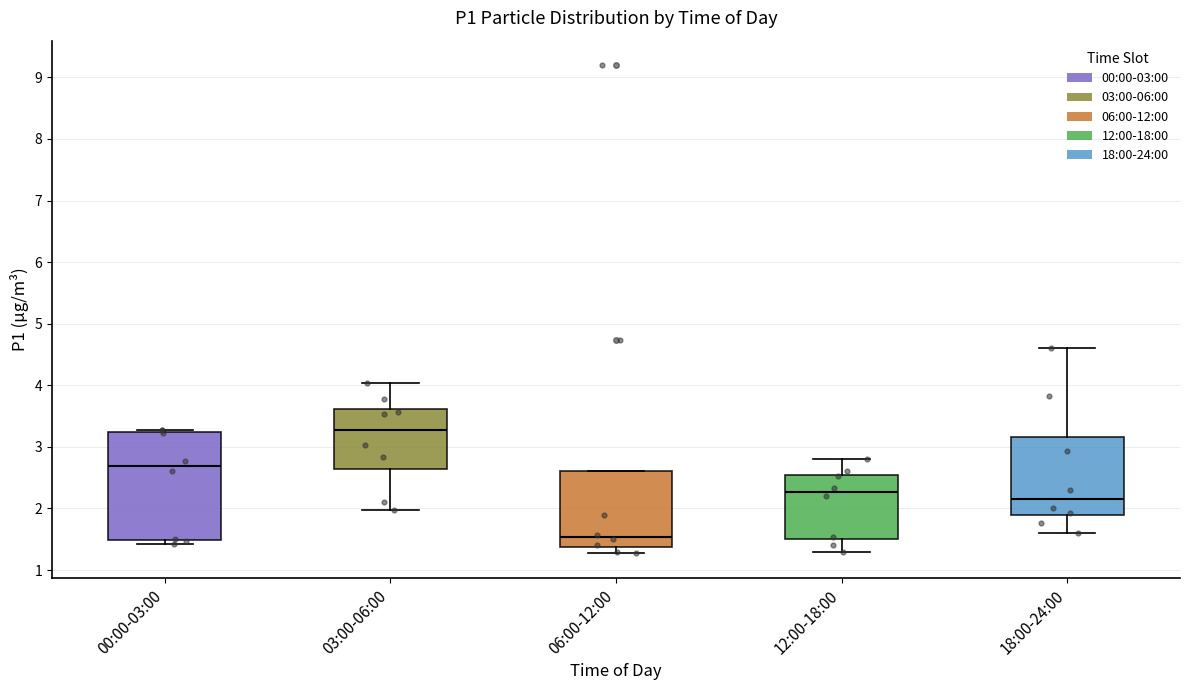

Which box is the tallest, from its lower edge to its upper edge?

00:00-03:00